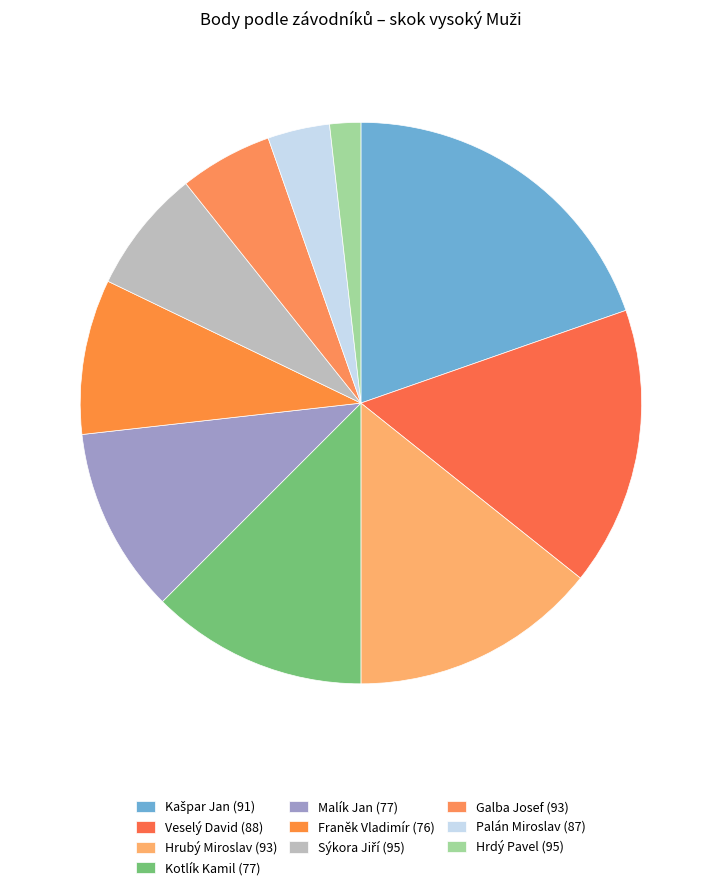

Count the number of slices in the pie.

10